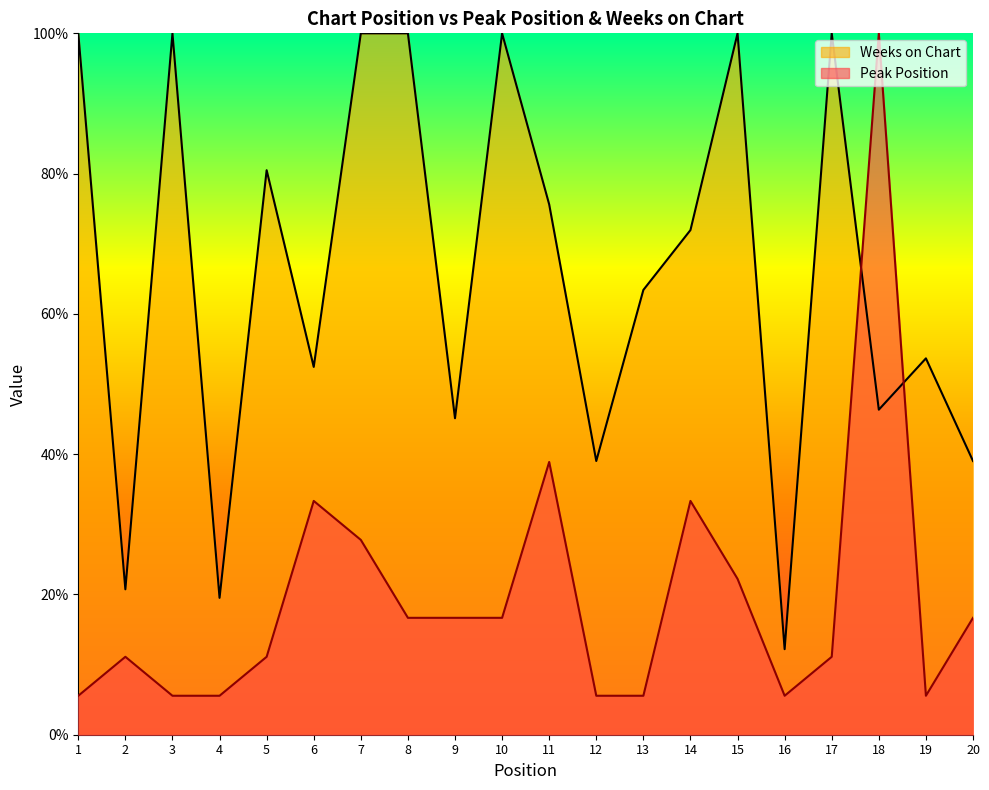

What is the approximate value of Weeks on Chart at 17?

100.0